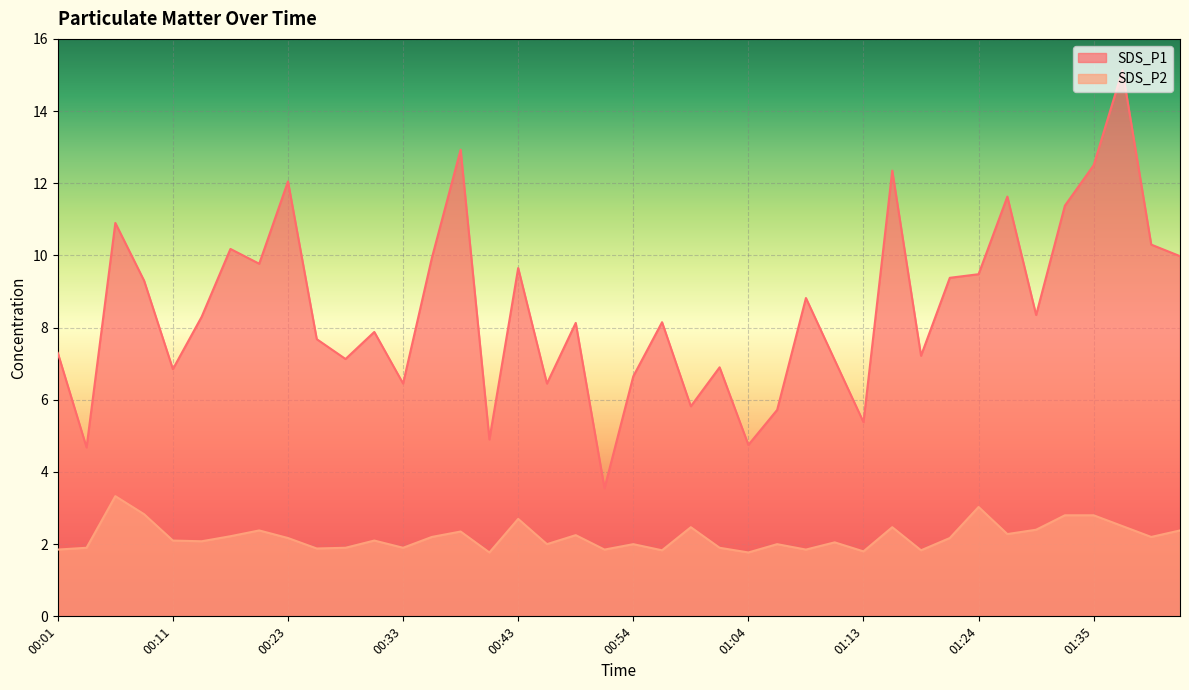

Where is the first local maximum for SDS_P2?

00:06